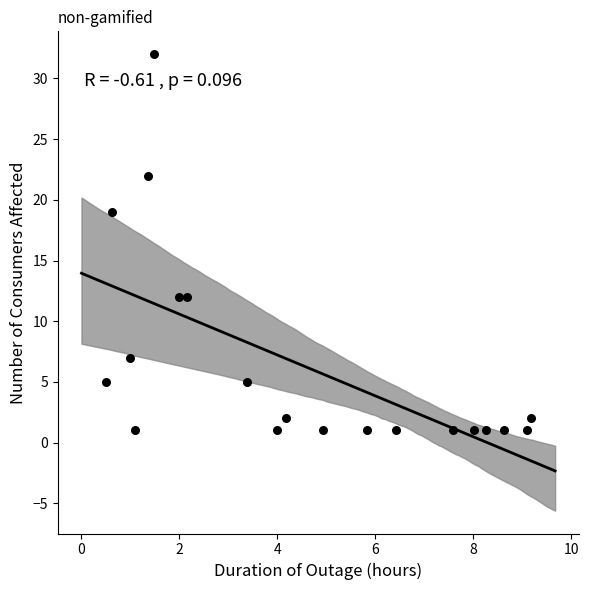

What is the range of Y values (max minus min)?

31